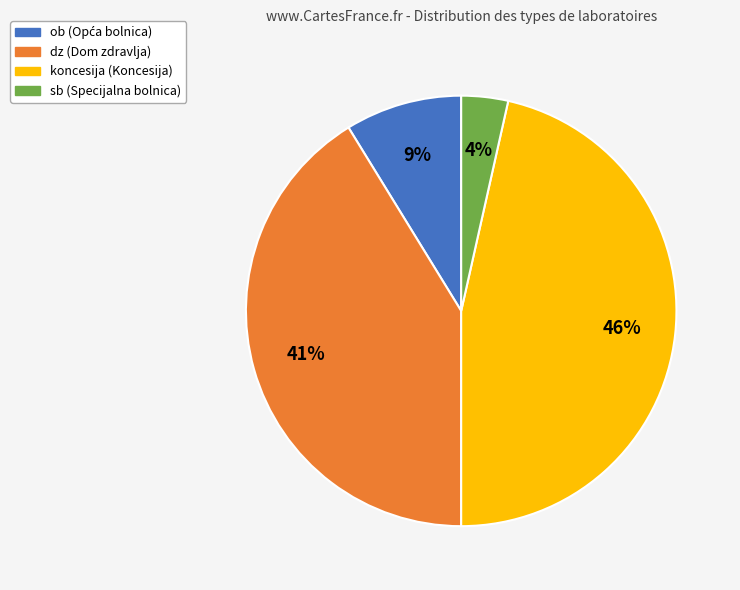

What percentage is the koncesija slice, to the nearest percent?

46%